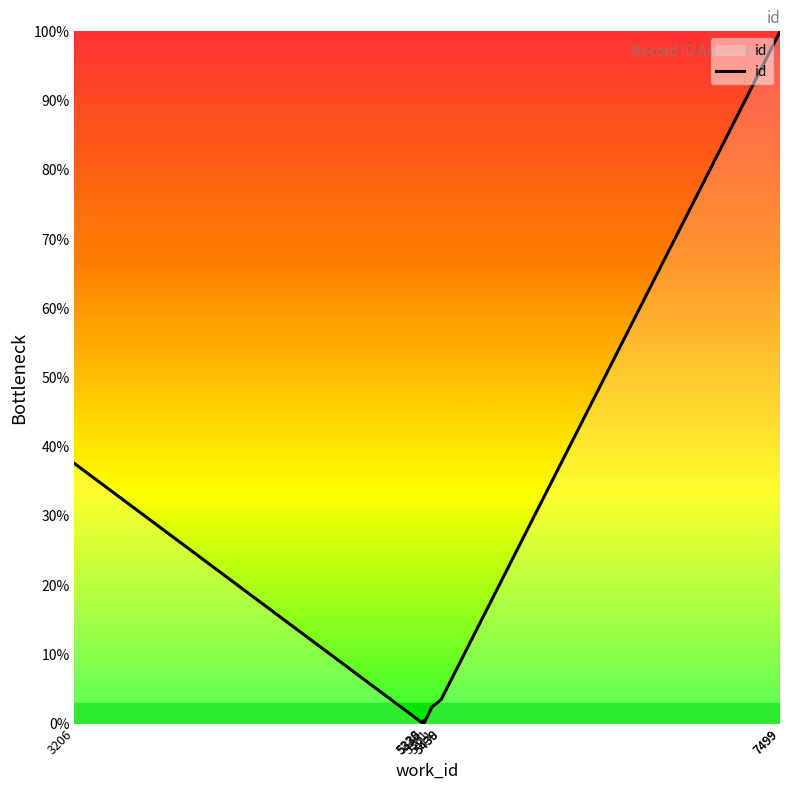

Between 5438 and 5439, which is larger?

5439